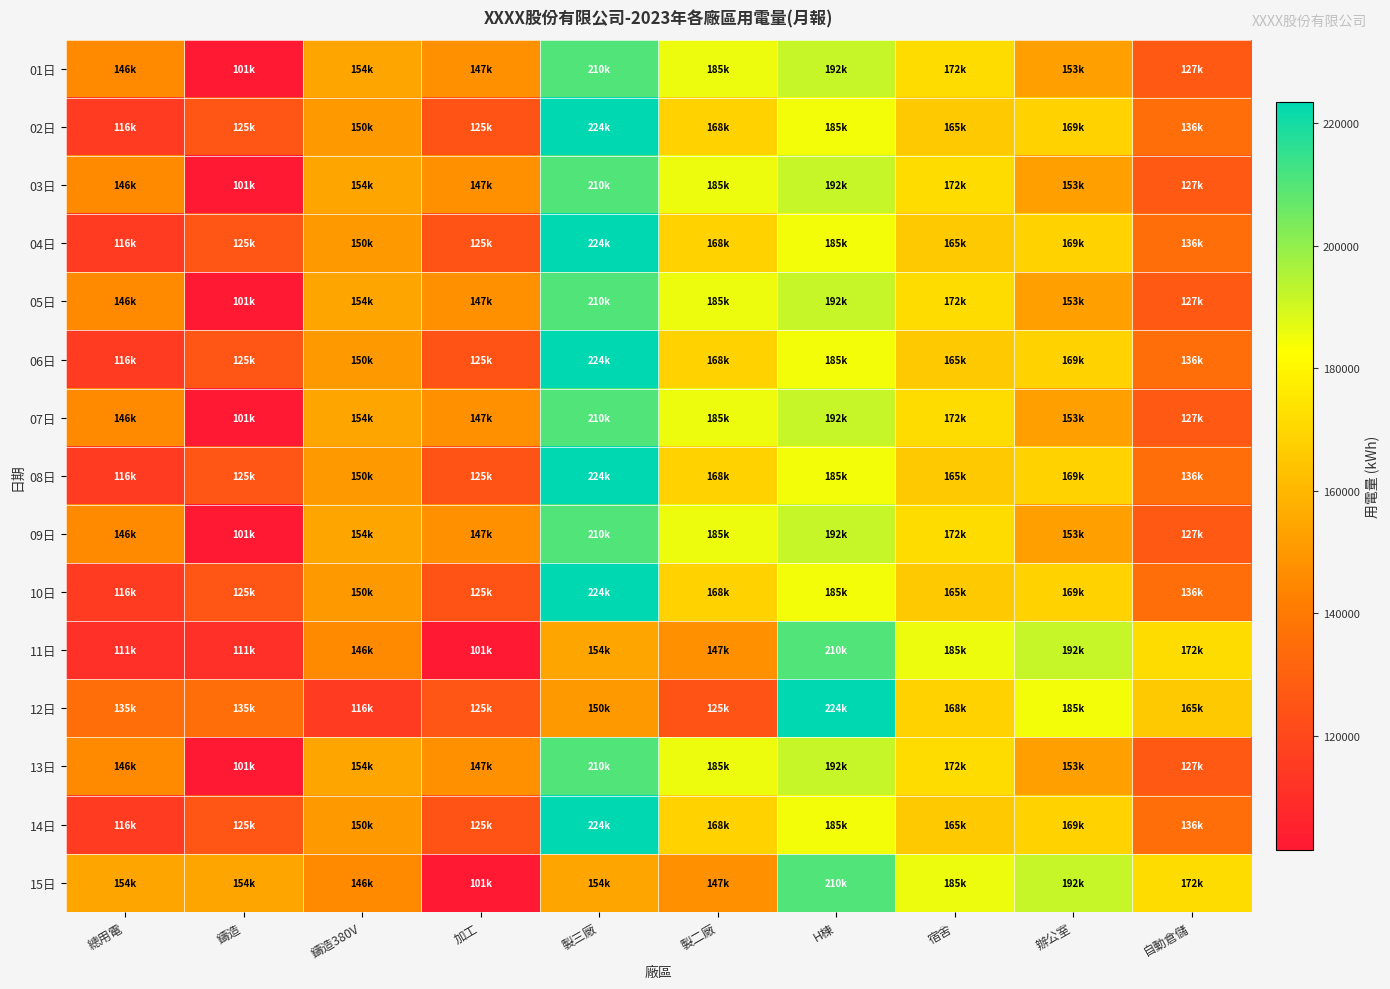

Reading left to right, list all the values displayed in this chart.

01日: 總用電=145560.6	鑄造=101351.5	鑄造380V=154144.3	加工=147259.8	製三廠=210479.7	製二廠=185358.1	H棟=191718.5	宿舍=171797.0	辦公室=152864.4	自動倉儲=126978.0
02日: 總用電=115521.0	鑄造=125315.0	鑄造380V=150055.3	加工=124544.0	製三廠=223541.0	製二廠=168240.0	H棟=184541.0	宿舍=165458.0	辦公室=168541.0	自動倉儲=135555.0
03日: 總用電=145560.6	鑄造=101351.5	鑄造380V=154144.3	加工=147259.8	製三廠=210479.7	製二廠=185358.1	H棟=191718.5	宿舍=171797.0	辦公室=152864.4	自動倉儲=126978.0
04日: 總用電=115521.0	鑄造=125315.0	鑄造380V=150055.3	加工=124544.0	製三廠=223541.0	製二廠=168240.0	H棟=184541.0	宿舍=165458.0	辦公室=168541.0	自動倉儲=135555.0
05日: 總用電=145560.6	鑄造=101351.5	鑄造380V=154144.3	加工=147259.8	製三廠=210479.7	製二廠=185358.1	H棟=191718.5	宿舍=171797.0	辦公室=152864.4	自動倉儲=126978.0
06日: 總用電=115521.0	鑄造=125315.0	鑄造380V=150055.3	加工=124544.0	製三廠=223541.0	製二廠=168240.0	H棟=184541.0	宿舍=165458.0	辦公室=168541.0	自動倉儲=135555.0
07日: 總用電=145560.6	鑄造=101351.5	鑄造380V=154144.3	加工=147259.8	製三廠=210479.7	製二廠=185358.1	H棟=191718.5	宿舍=171797.0	辦公室=152864.4	自動倉儲=126978.0
08日: 總用電=115521.0	鑄造=125315.0	鑄造380V=150055.3	加工=124544.0	製三廠=223541.0	製二廠=168240.0	H棟=184541.0	宿舍=165458.0	辦公室=168541.0	自動倉儲=135555.0
09日: 總用電=145560.6	鑄造=101351.5	鑄造380V=154144.3	加工=147259.8	製三廠=210479.7	製二廠=185358.1	H棟=191718.5	宿舍=171797.0	辦公室=152864.4	自動倉儲=126978.0
10日: 總用電=115521.0	鑄造=125315.0	鑄造380V=150055.3	加工=124544.0	製三廠=223541.0	製二廠=168240.0	H棟=184541.0	宿舍=165458.0	辦公室=168541.0	自動倉儲=135555.0
11日: 總用電=110548.9	鑄造=110548.9	鑄造380V=145560.6	加工=101351.5	製三廠=154144.3	製二廠=147259.8	H棟=210479.7	宿舍=185358.1	辦公室=191718.5	自動倉儲=171797.0
12日: 總用電=135247.0	鑄造=135247.0	鑄造380V=115521.0	加工=125315.0	製三廠=150055.3	製二廠=124544.0	H棟=223541.0	宿舍=168240.0	辦公室=184541.0	自動倉儲=165458.0
13日: 總用電=145560.6	鑄造=101351.5	鑄造380V=154144.3	加工=147259.8	製三廠=210479.7	製二廠=185358.1	H棟=191718.5	宿舍=171797.0	辦公室=152864.4	自動倉儲=126978.0
14日: 總用電=115521.0	鑄造=125315.0	鑄造380V=150055.3	加工=124544.0	製三廠=223541.0	製二廠=168240.0	H棟=184541.0	宿舍=165458.0	辦公室=168541.0	自動倉儲=135555.0
15日: 總用電=154144.3	鑄造=154144.3	鑄造380V=145560.6	加工=101351.5	製三廠=154144.3	製二廠=147259.8	H棟=210479.7	宿舍=185358.1	辦公室=191718.5	自動倉儲=171797.0